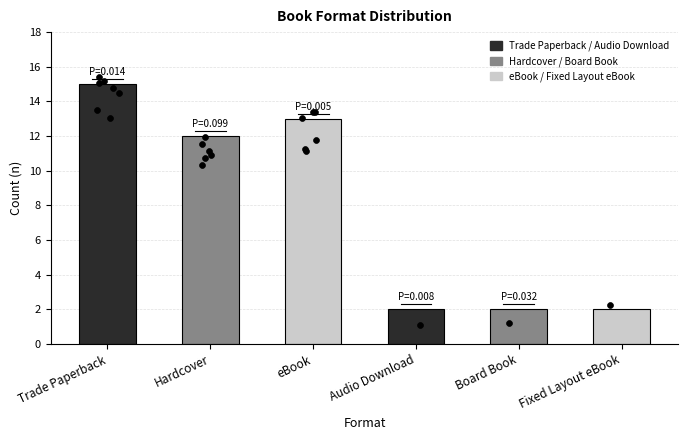

Which has a higher value, Trade Paperback or Fixed Layout eBook?

Trade Paperback